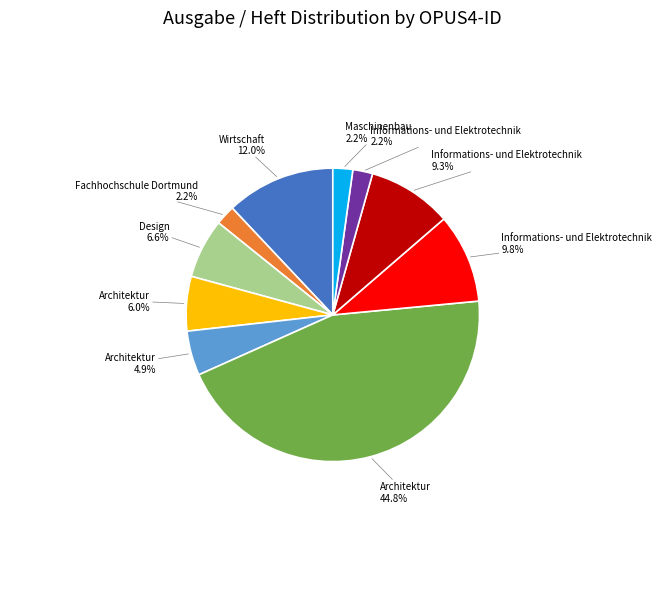

Does any single category account for the majority?

No